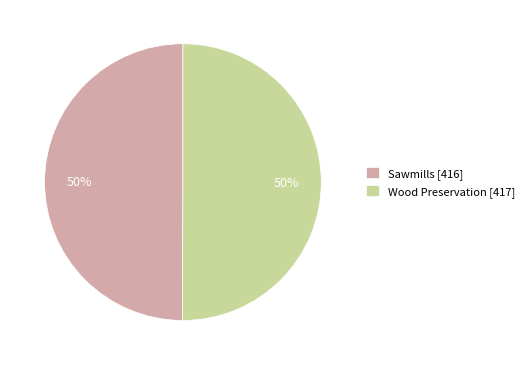

How many slices are in this pie chart?

2